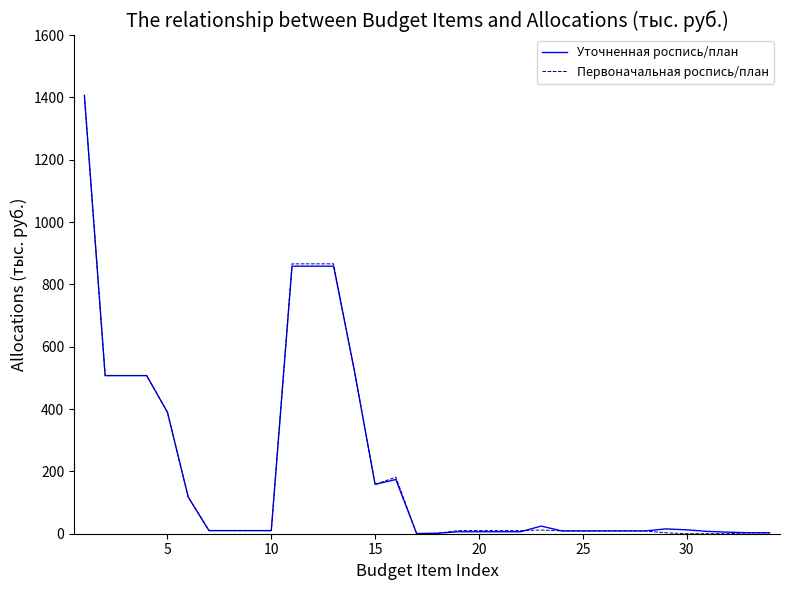

What is the greatest value displayed?

1406.7